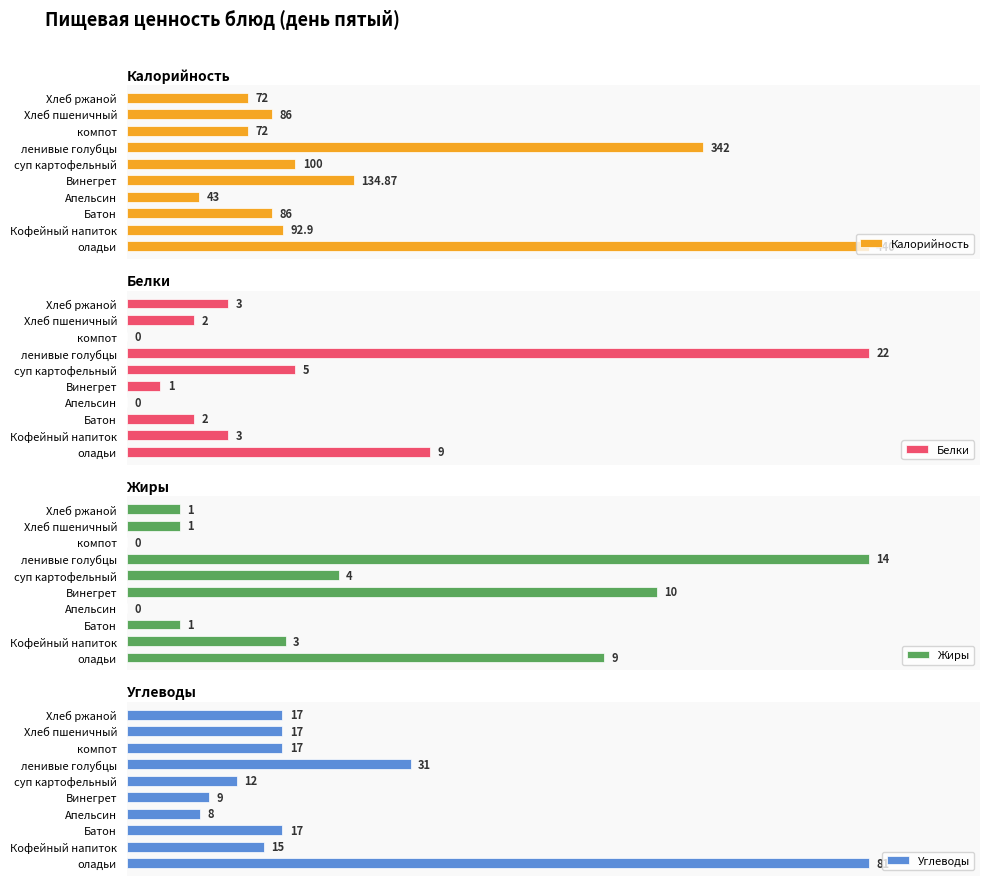

True or false: Белки has a value of 13.1 at Хлеб пшеничный.

False